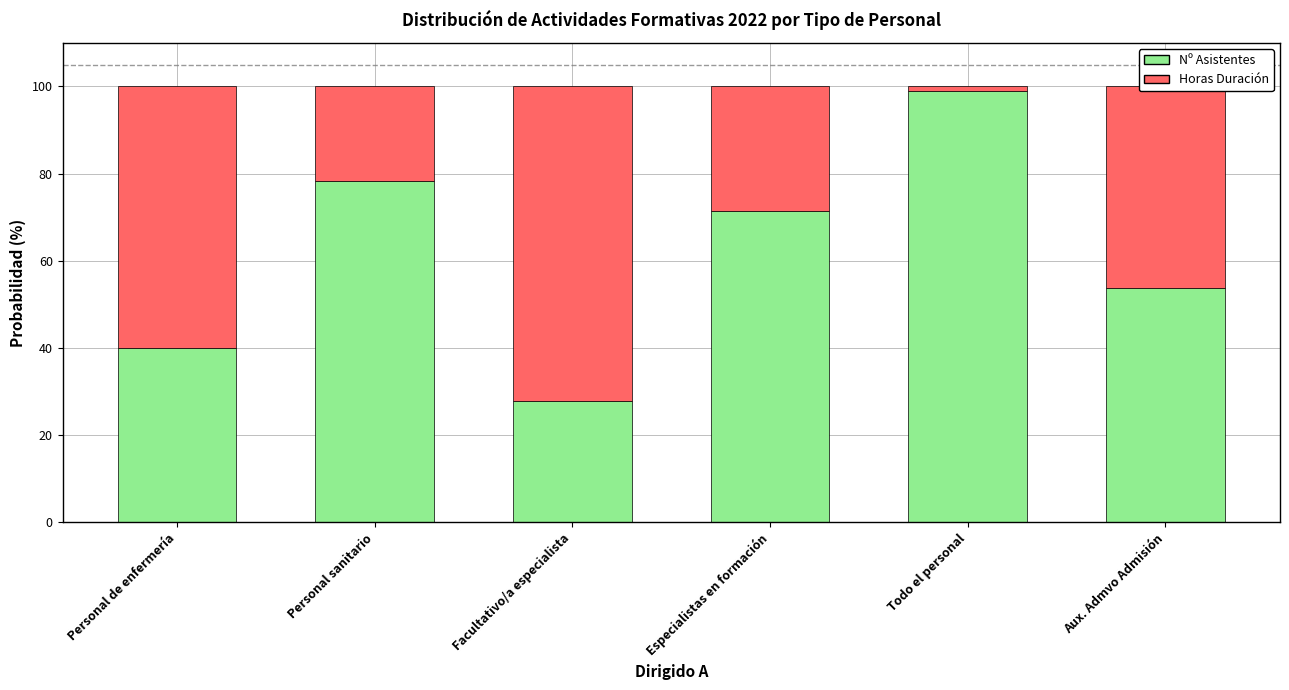

What is the minimum value for Nº Asistentes?

27.8